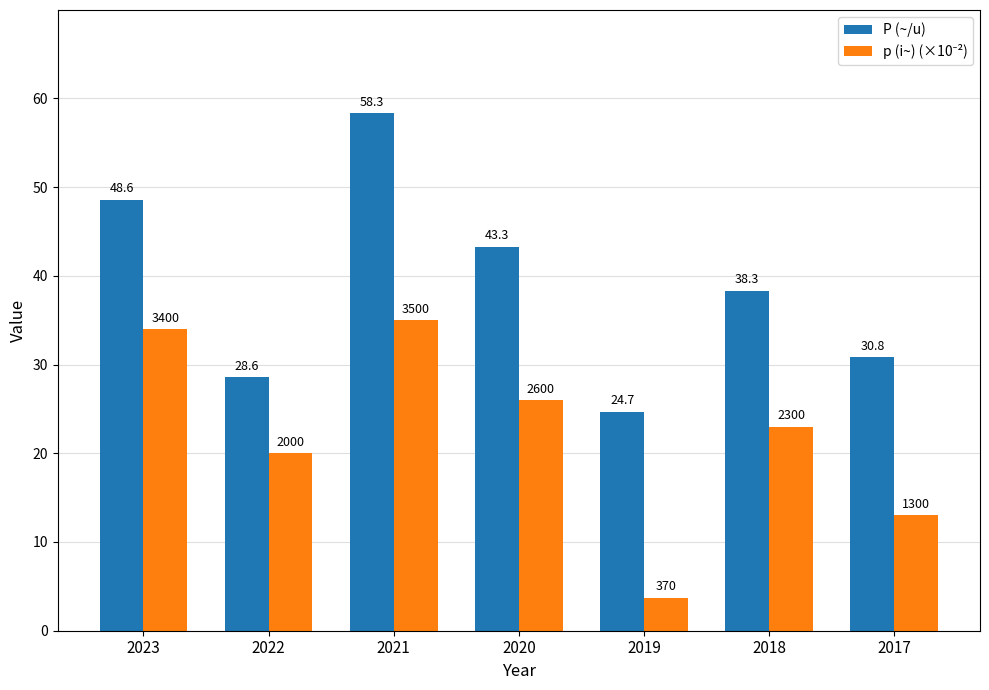

List the labels in order of P (~/u) value, smallest first.

2019, 2022, 2017, 2018, 2020, 2023, 2021